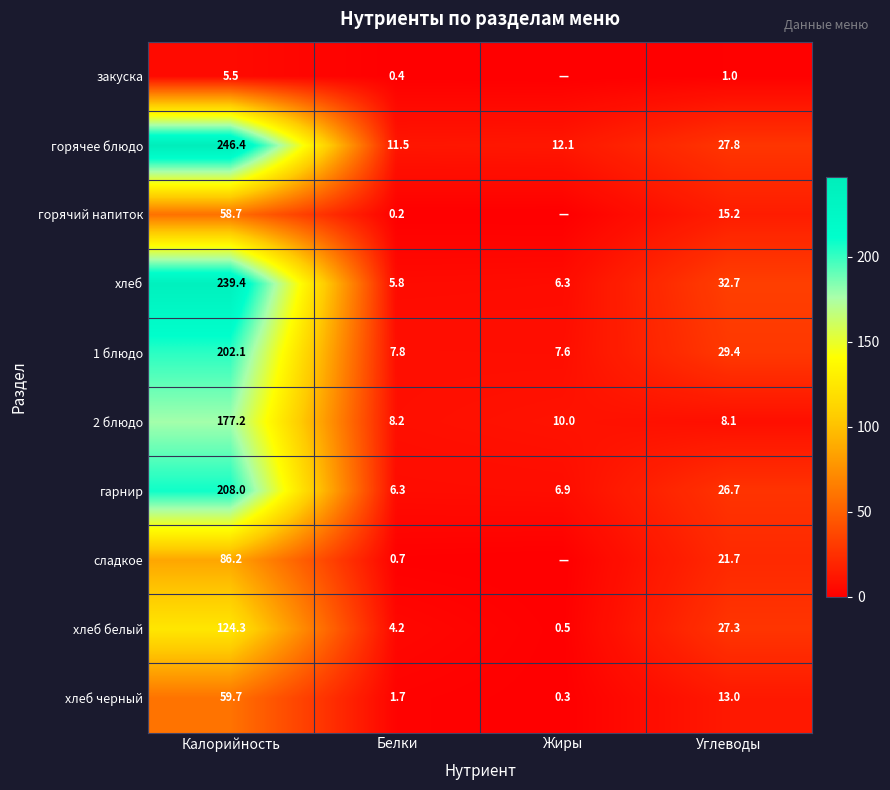

Rank the series at Белки from lowest to highest value.

горячий напиток, закуска, сладкое, хлеб черный, хлеб белый, хлеб, гарнир, 1 блюдо, 2 блюдо, горячее блюдо